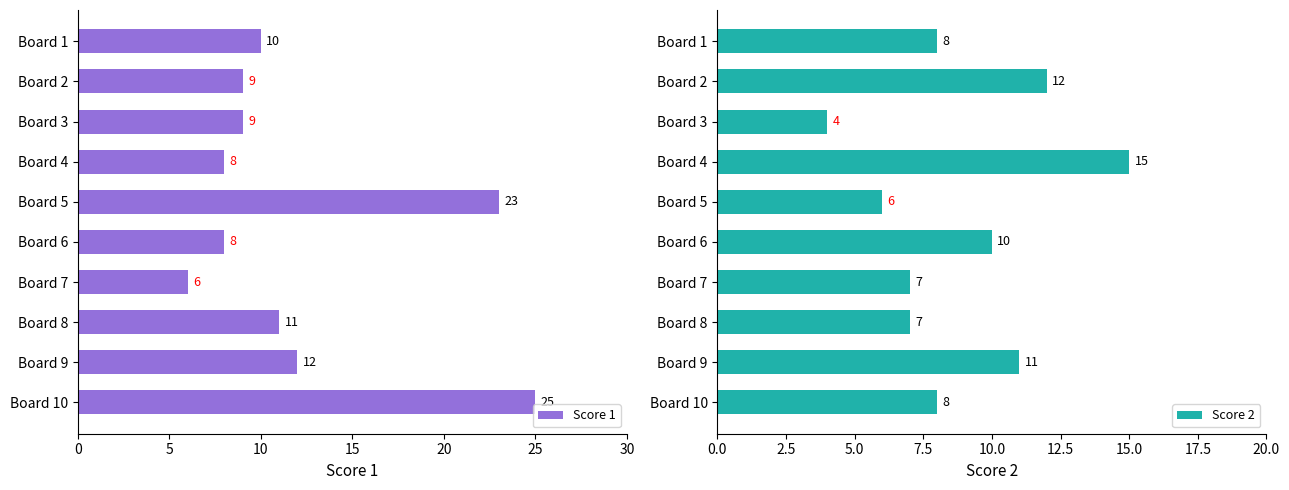

What is the sum of all Score 1 values?

121